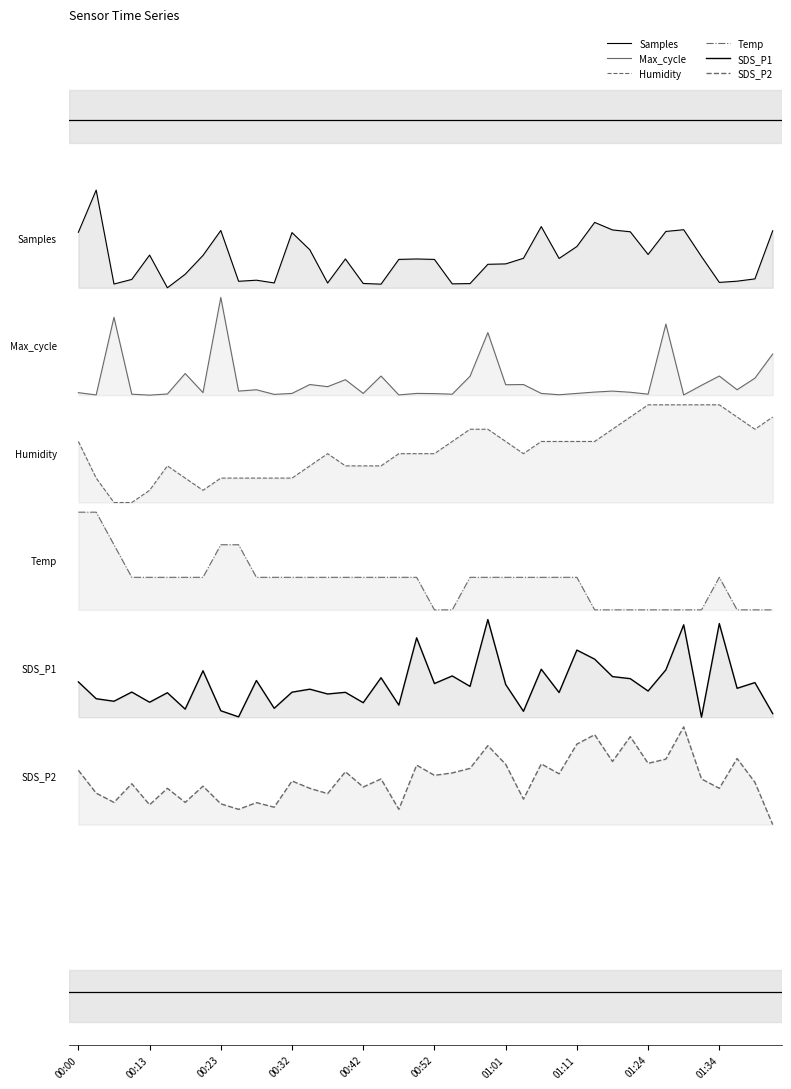

How many lines are shown in the chart?

6